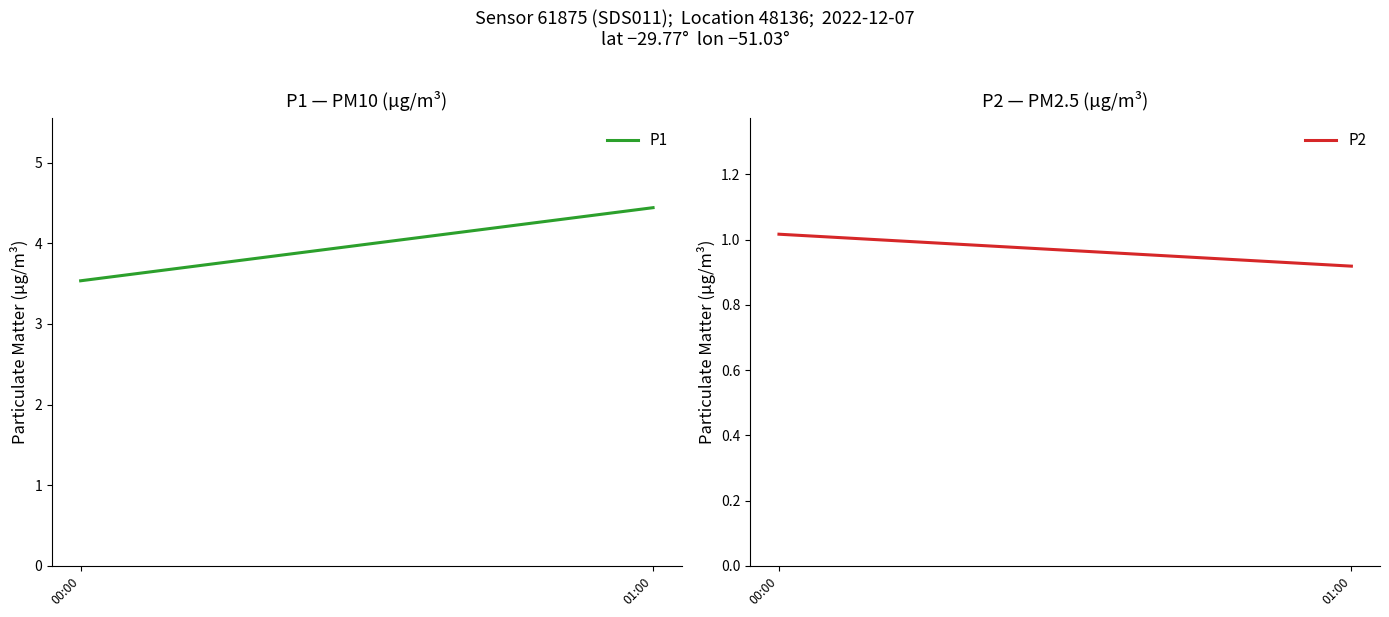

At which label does P2 reach its minimum?

01:00